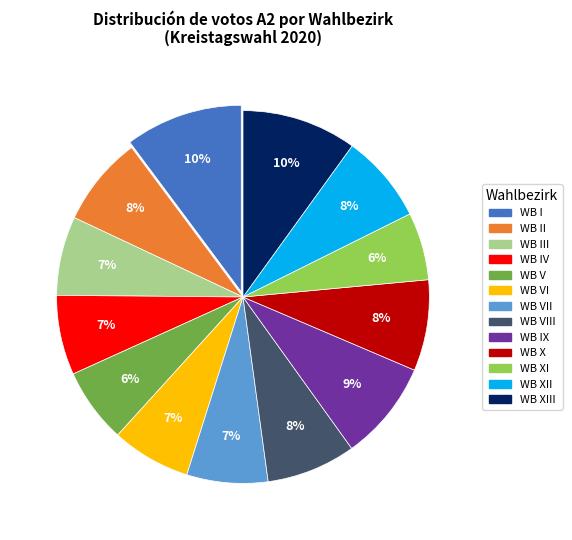

Is there any slice that represents more than half of the pie?

No